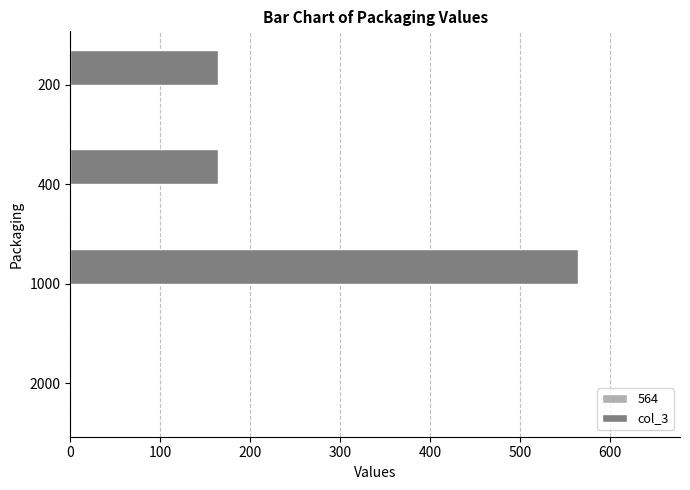

Which series has the largest total across all categories?

col_3